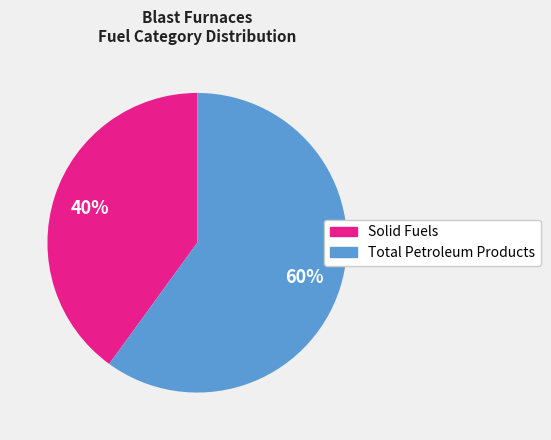

Rank the categories by value from highest to lowest.

Total Petroleum Products, Solid Fuels